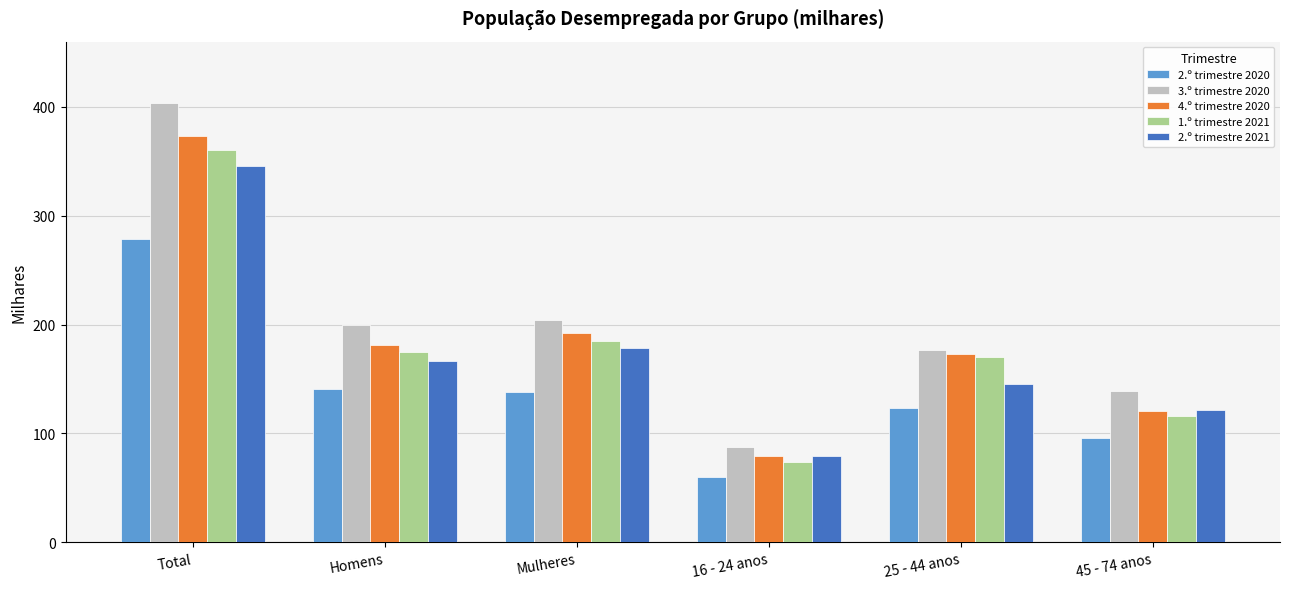

What is the spread (max minus min) of values at 16 - 24 anos?

27.8